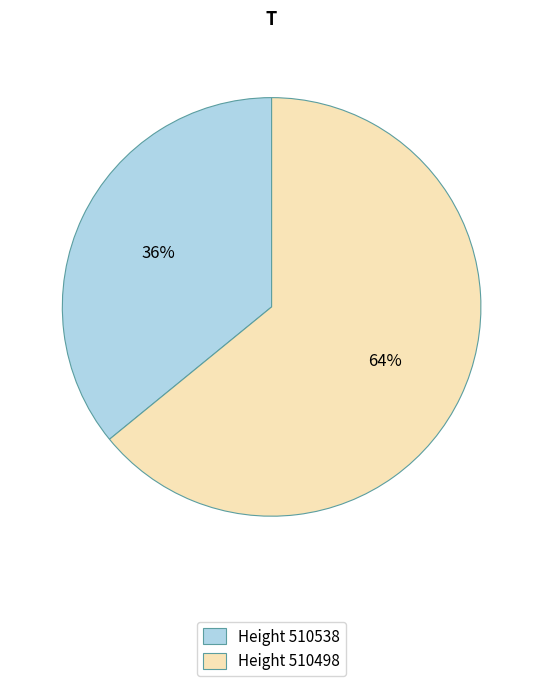

Is the sum of Height 510498 and Height 510538 greater than half?

Yes